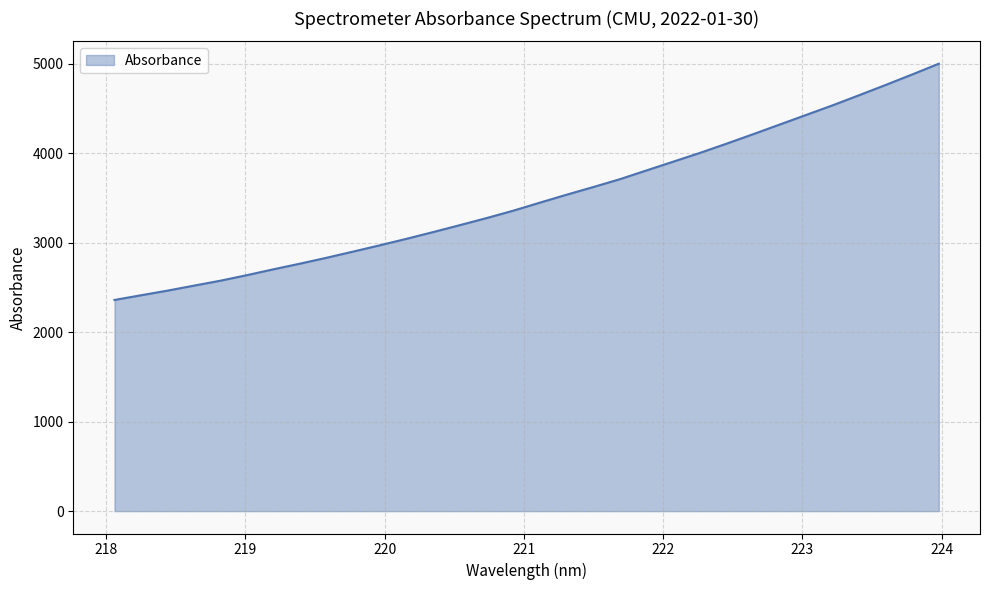

What is the difference between the maximum and minimum values?

2640.3